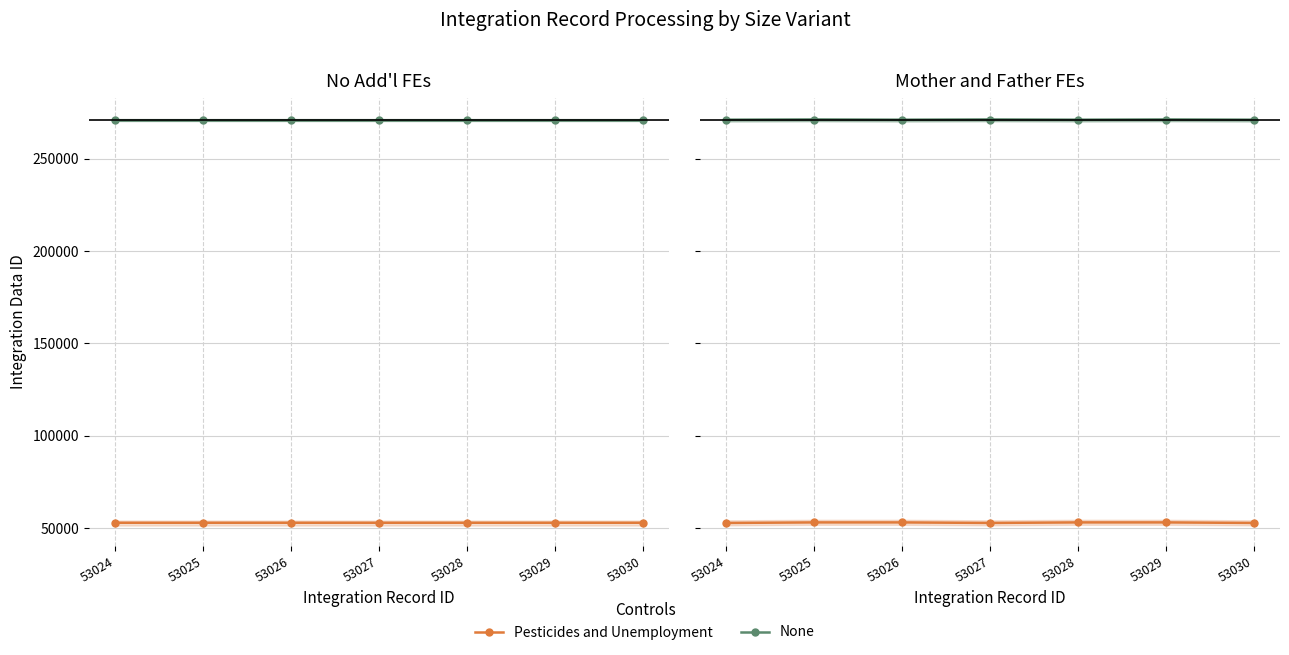

At how many categories does at least one series exceed 131003?

7